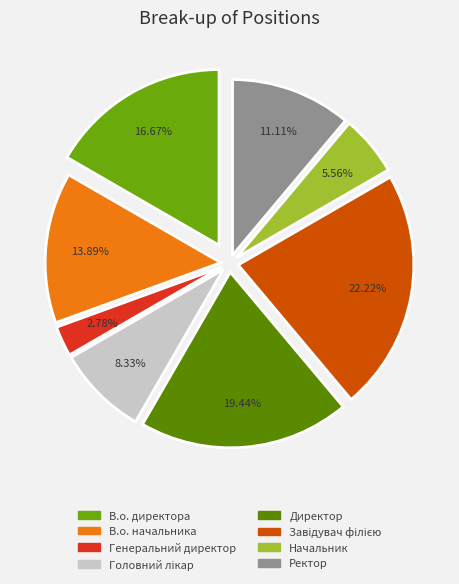

How many slices are in this pie chart?

8